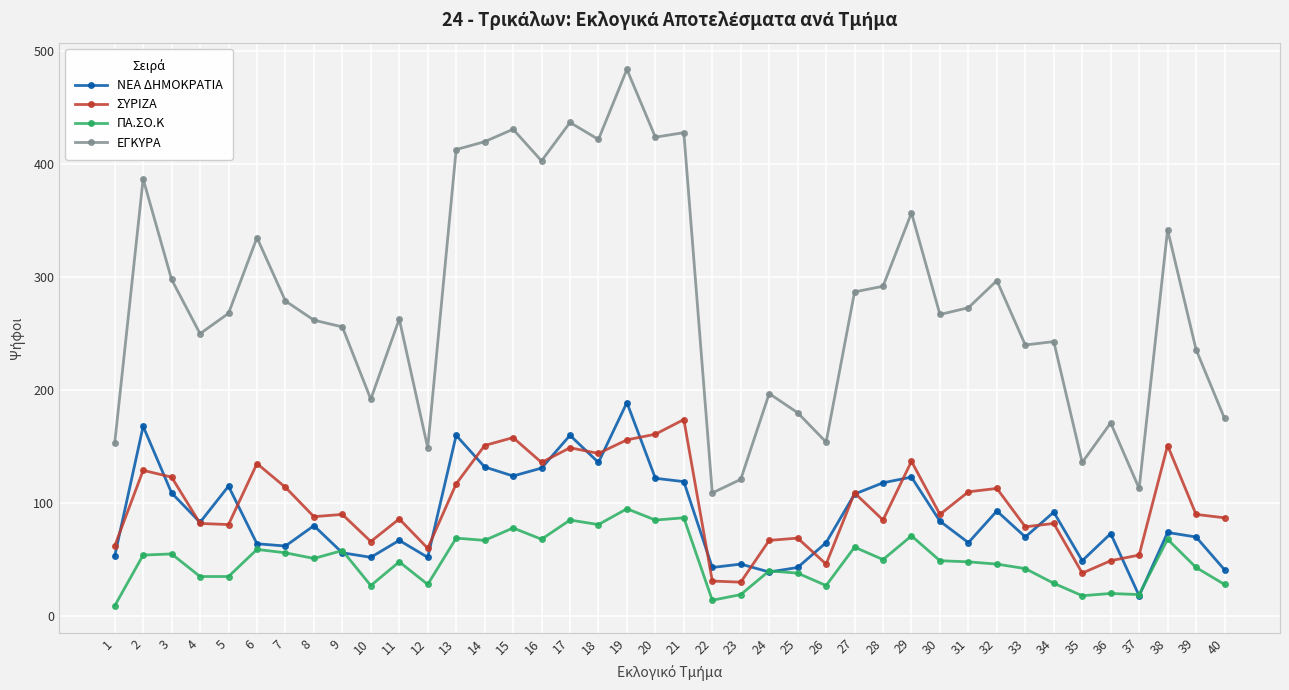

What is the spread (max minus min) of values at 34?

214